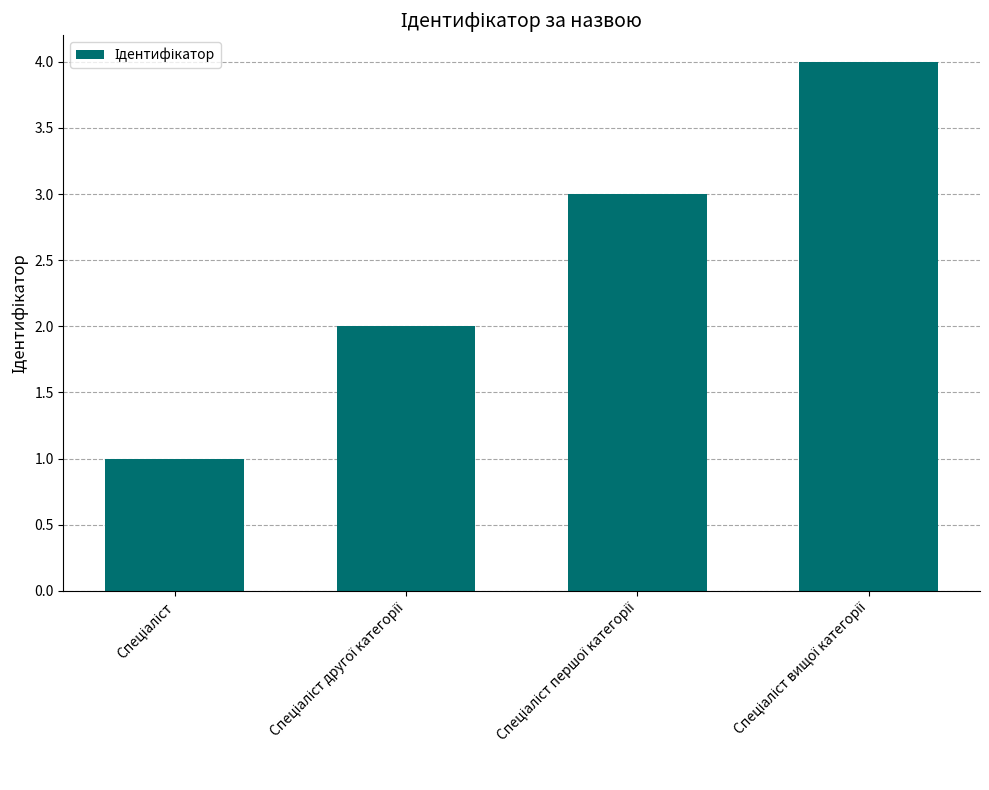

How many bars are there in total?

4